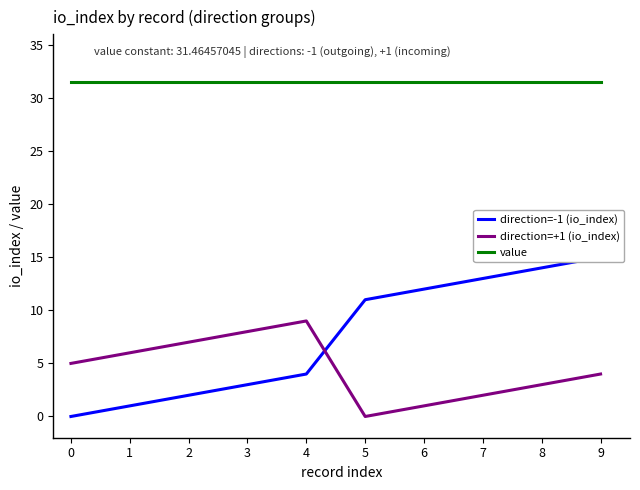

What is the value of the direction=-1 (io_index) point at the 10th from the left?

15.0